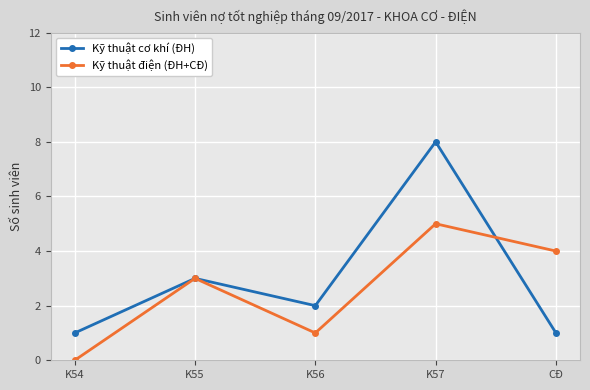

True or false: Kỹ thuật cơ khí (ĐH) has more than 1 points higher than both neighbors.

True